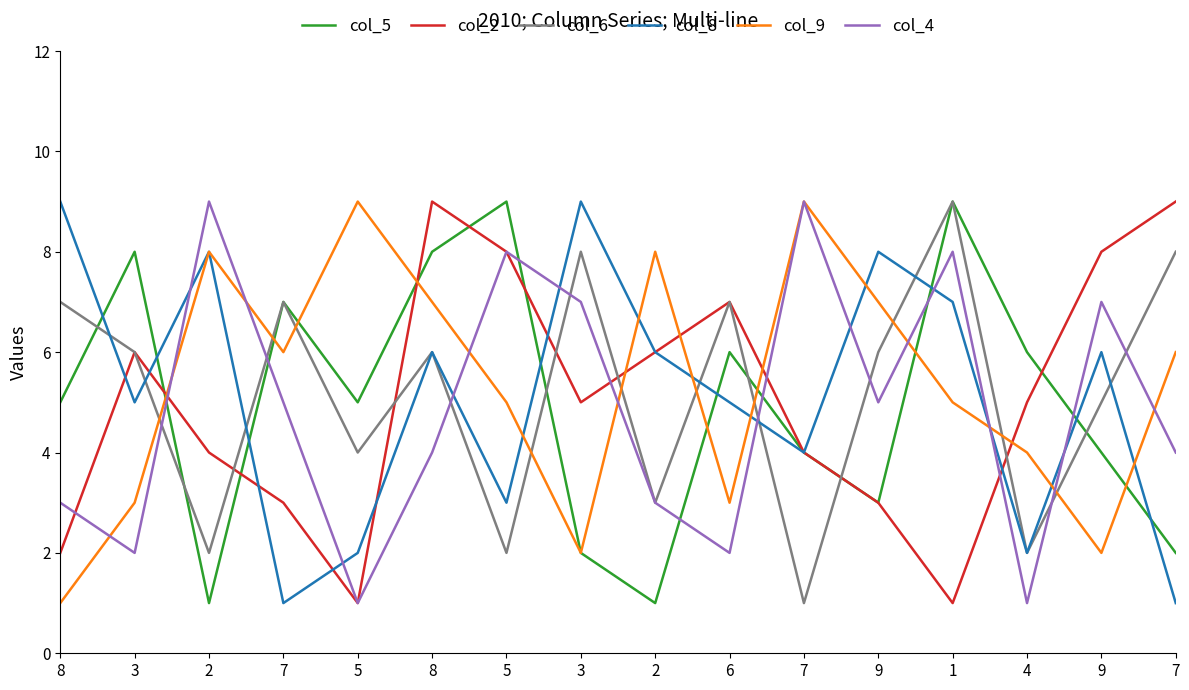

What are all the series names shown in the legend?

col_5, col_2, col_6, col_8, col_9, col_4